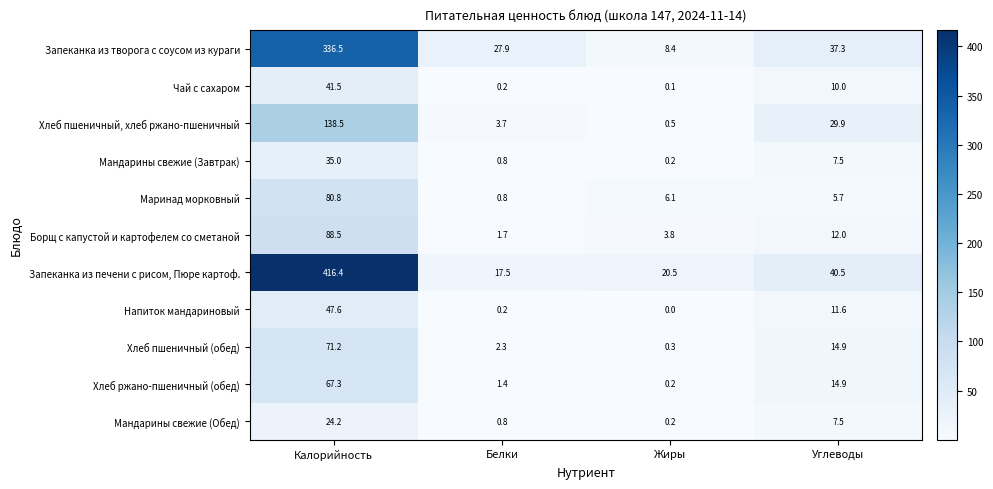

At which category is the sum across all series the highest?

Калорийность